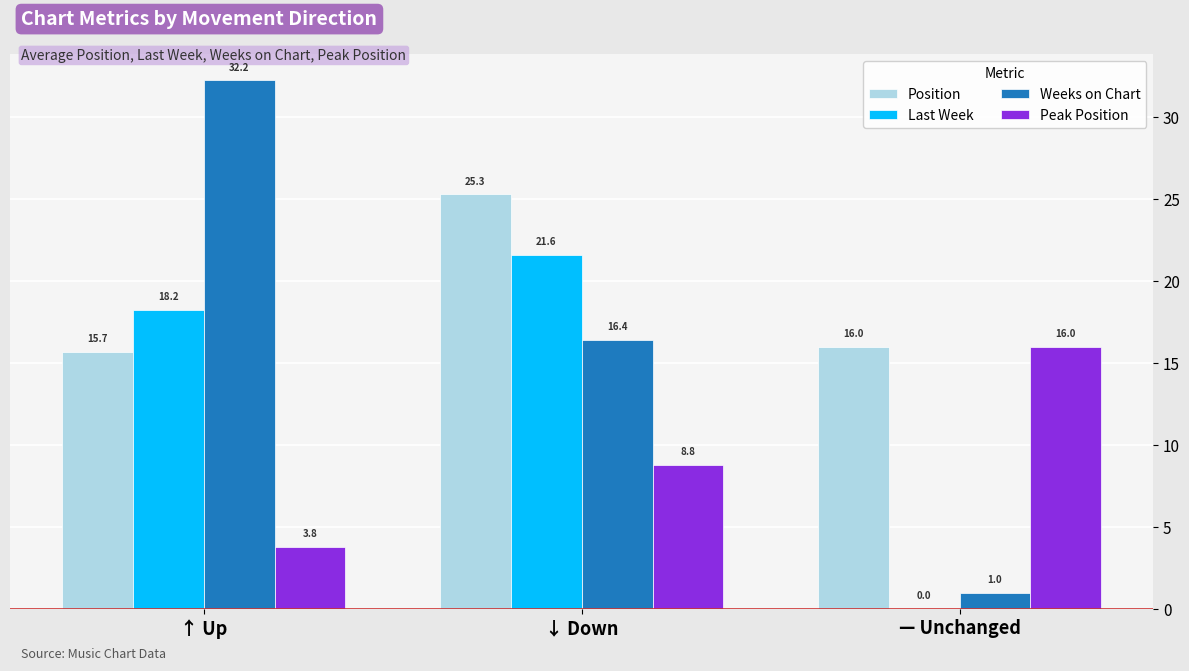

Which series has the largest total across all categories?

Position